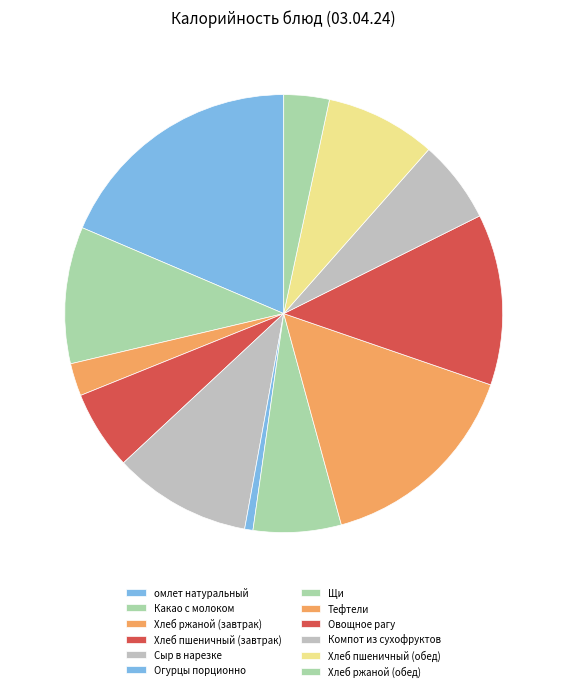

Is it true that Компот из сухофруктов is 20% of the pie?

False